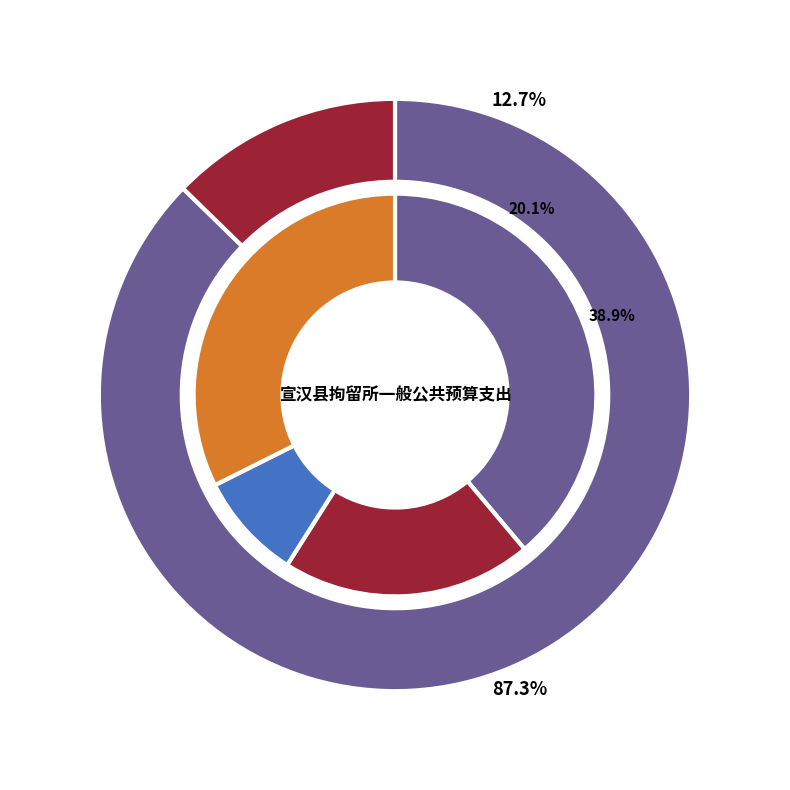

What percentage is the 事业运行 slice, to the nearest percent?

9%